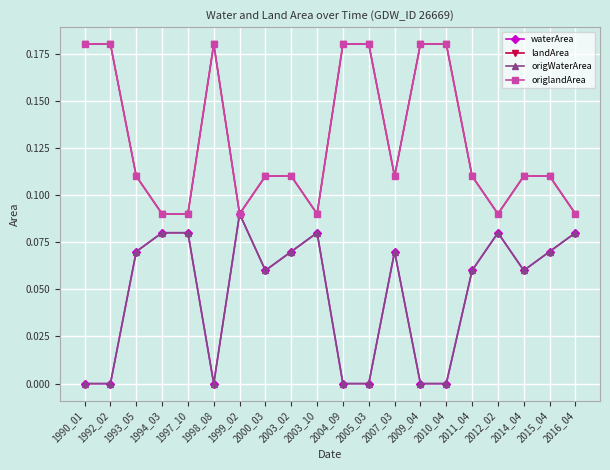

Is this an area chart (filled region under the line)?

No